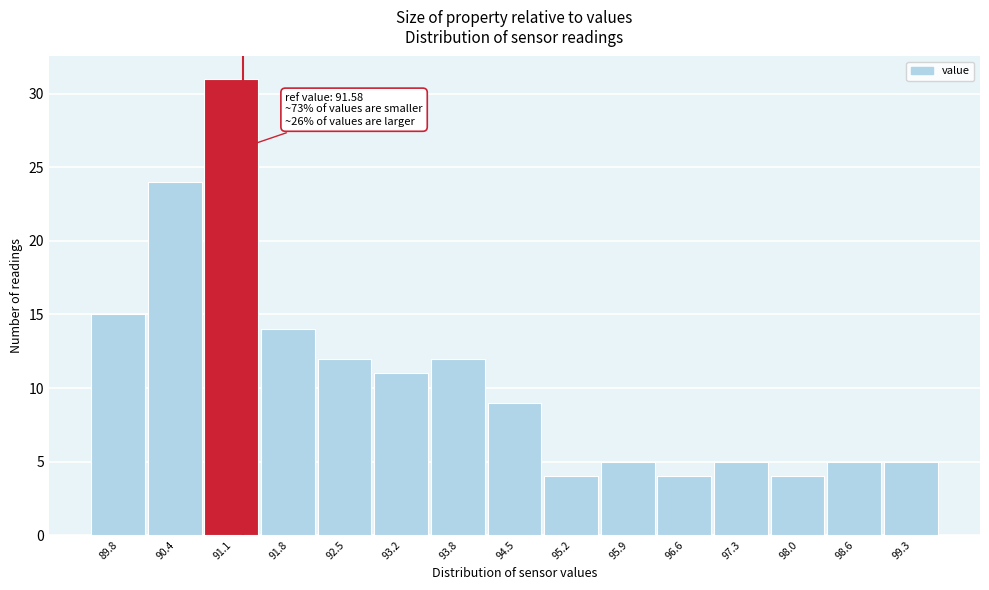

Reading left to right, list all the values displayed in this chart.

15	24	31	14	12	11	12	9	4	5	4	5	4	5	5